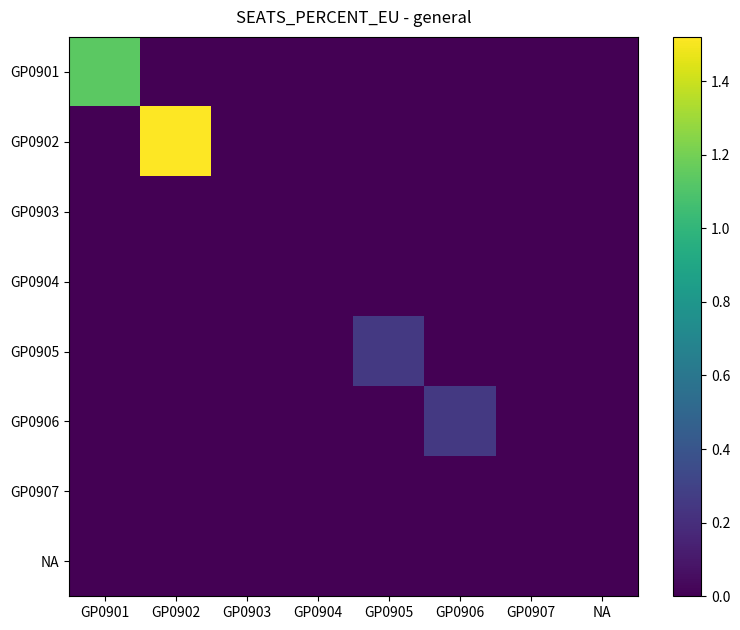

What is the total value across all series at GP0906?

0.2